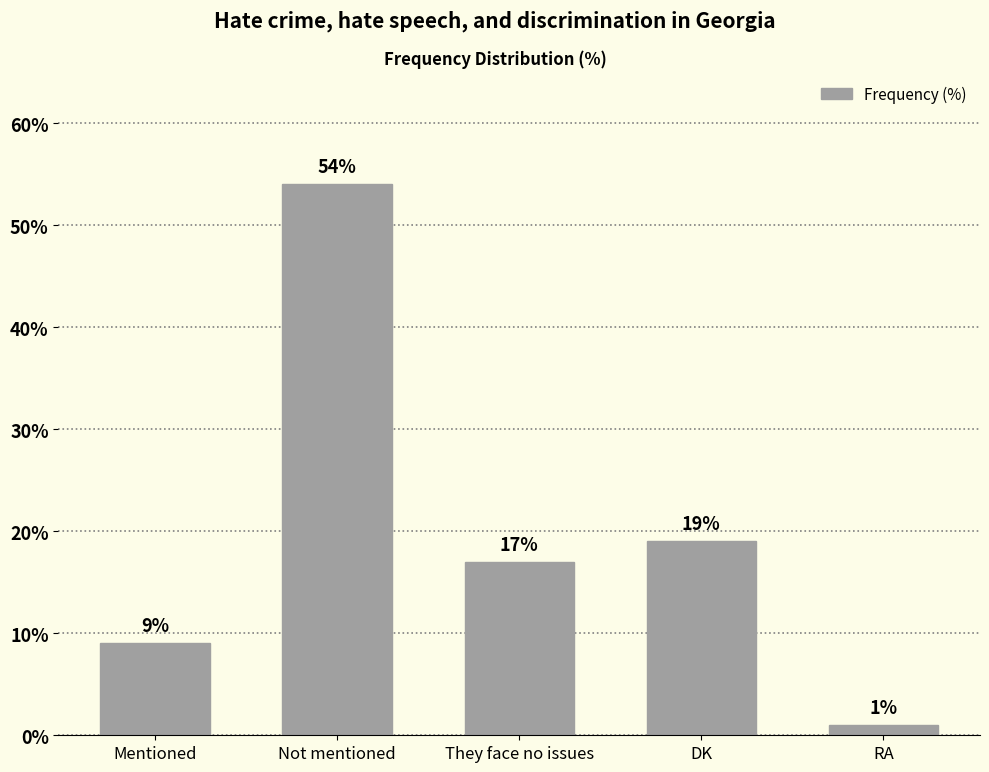

List the labels in order of value, largest first.

Not mentioned, DK, They face no issues, Mentioned, RA